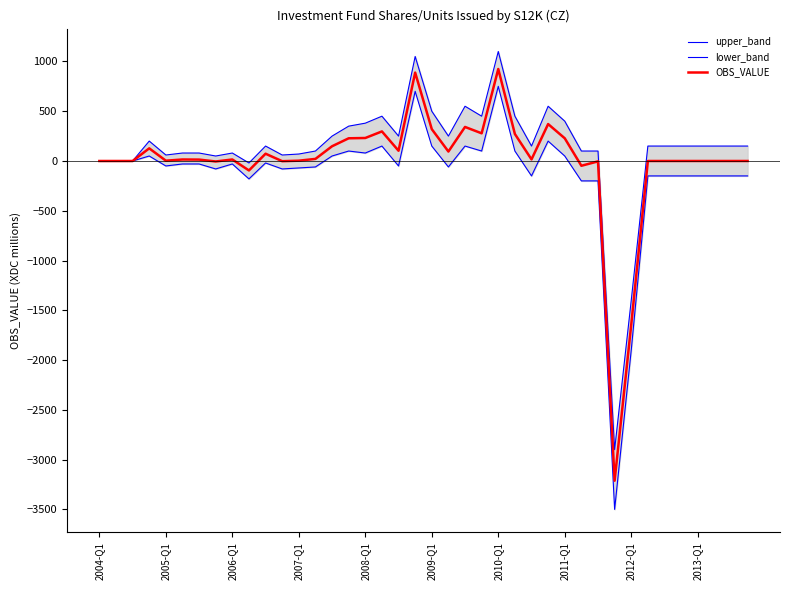

How many lines are shown in the chart?

3